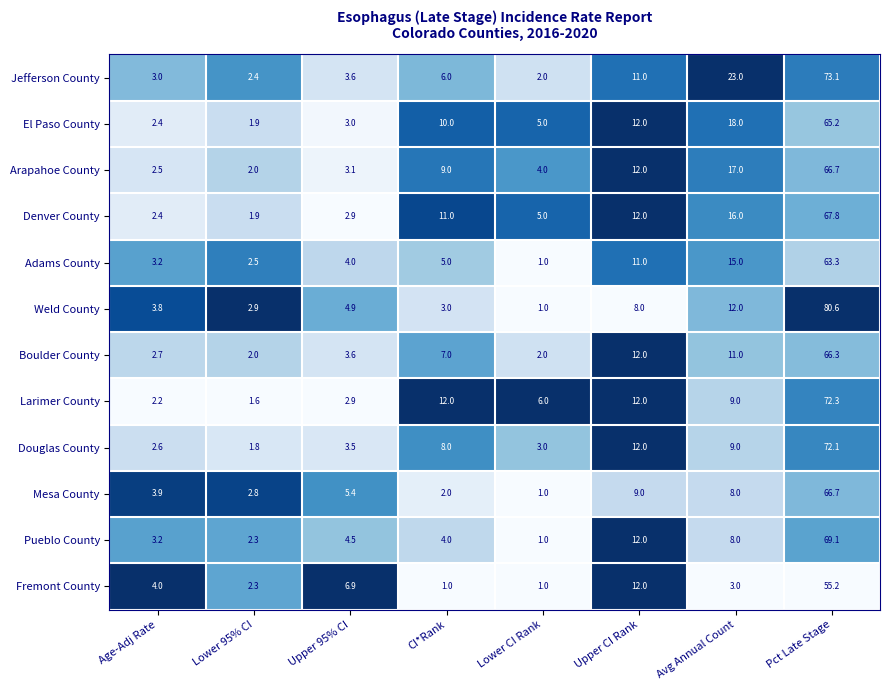

The Larimer County series shows 0.8 at Age-Adj Rate. True or false?

False